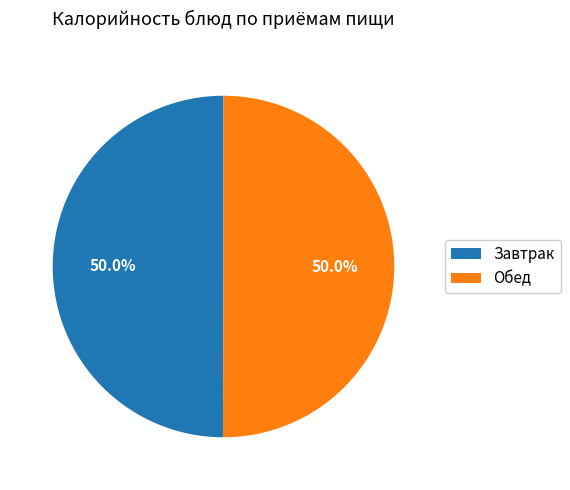

What percentage do Завтрак and Обед together represent?

100.0%